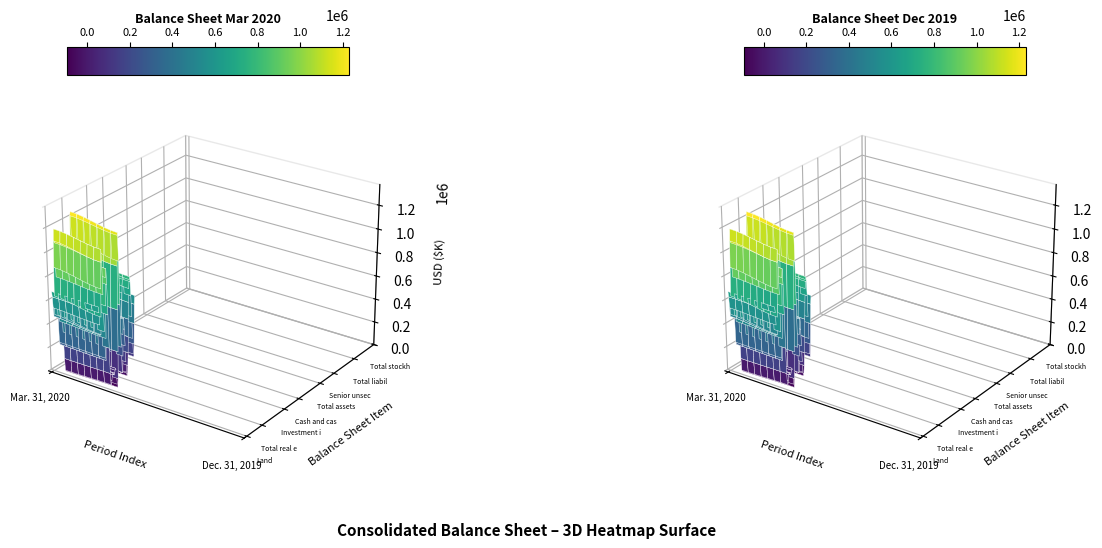

What is the difference between the Total real estate held for use, gross values at 1 and 0?

50760